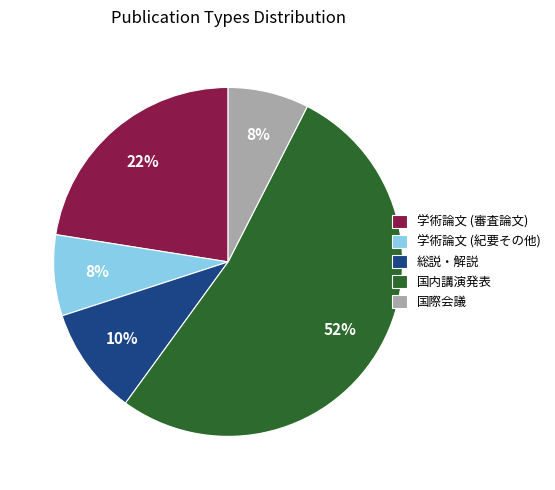

To the nearest percent, what percentage of the pie is 国内講演発表?

52%